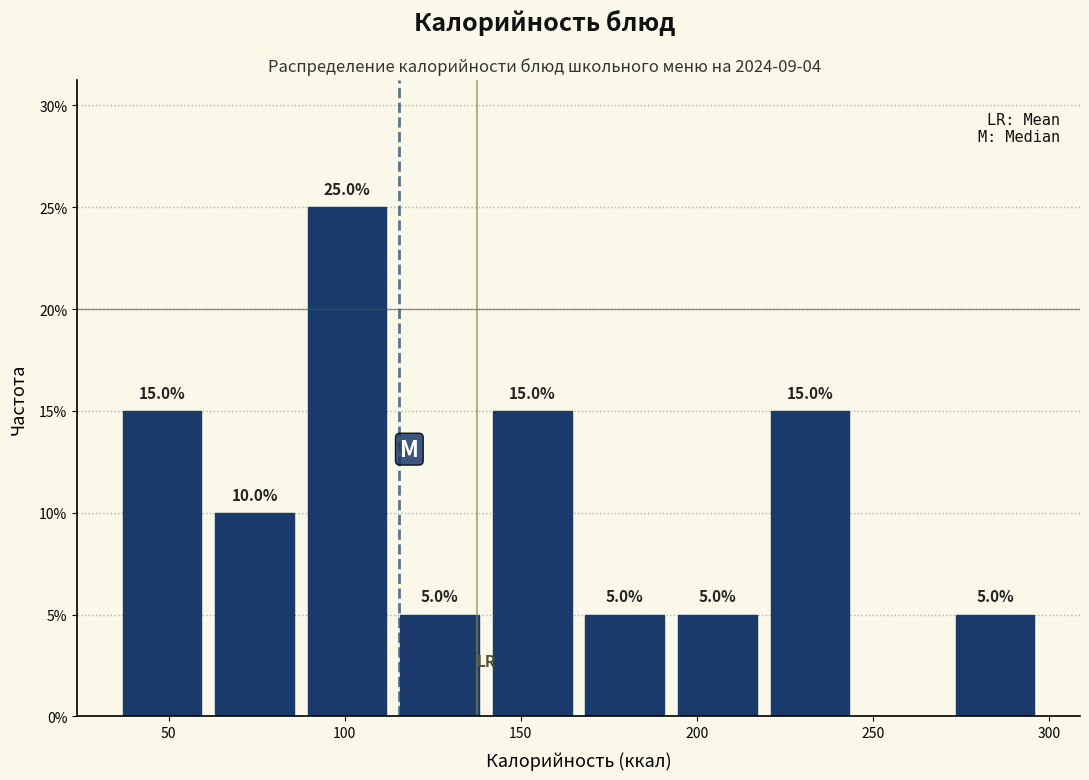

Over which range of the x-axis is the bar tallest?

90 to 115